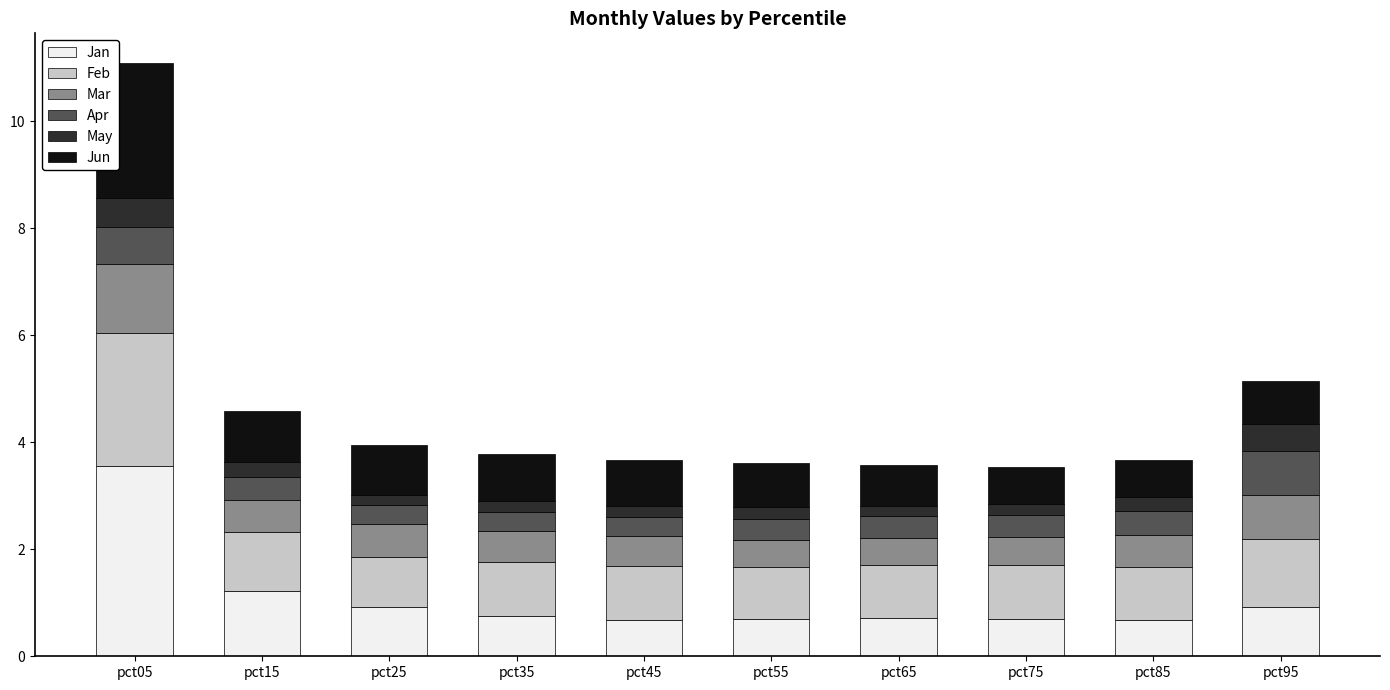

At which label does Jan reach its peak?

pct05